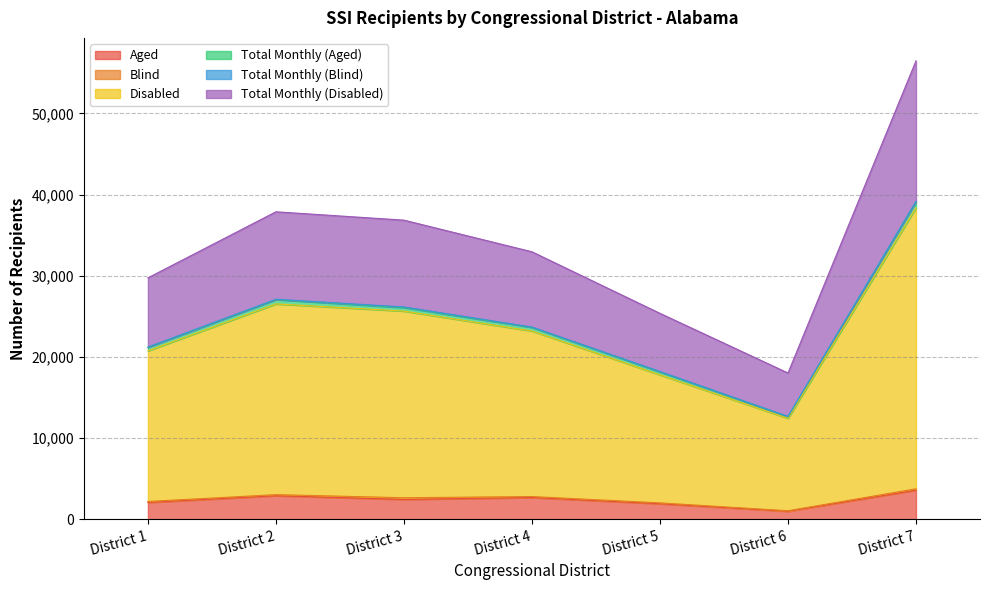

At which category does Aged reach its first local valley?

District 3